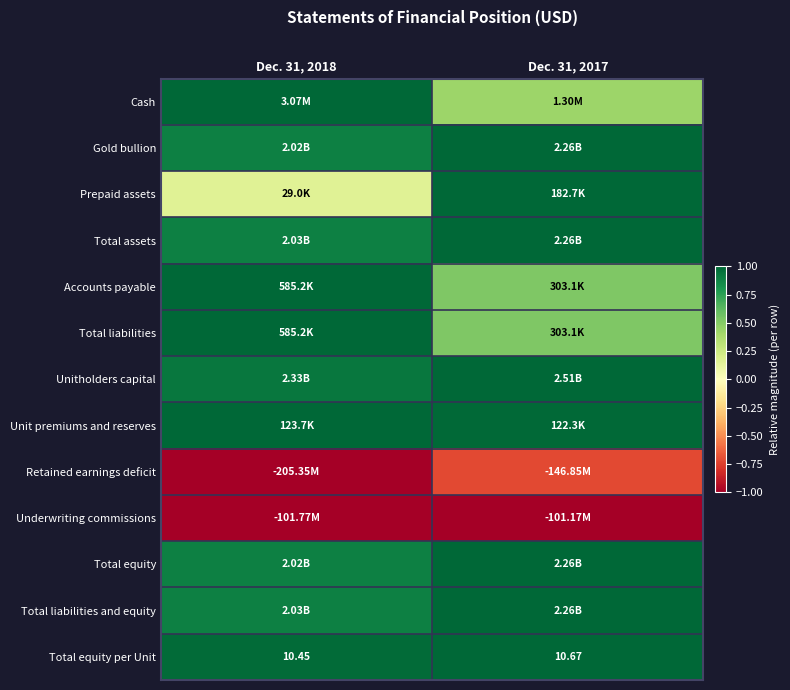

Is it true that Total equity equals 1.3 at Dec. 31, 2018?

False